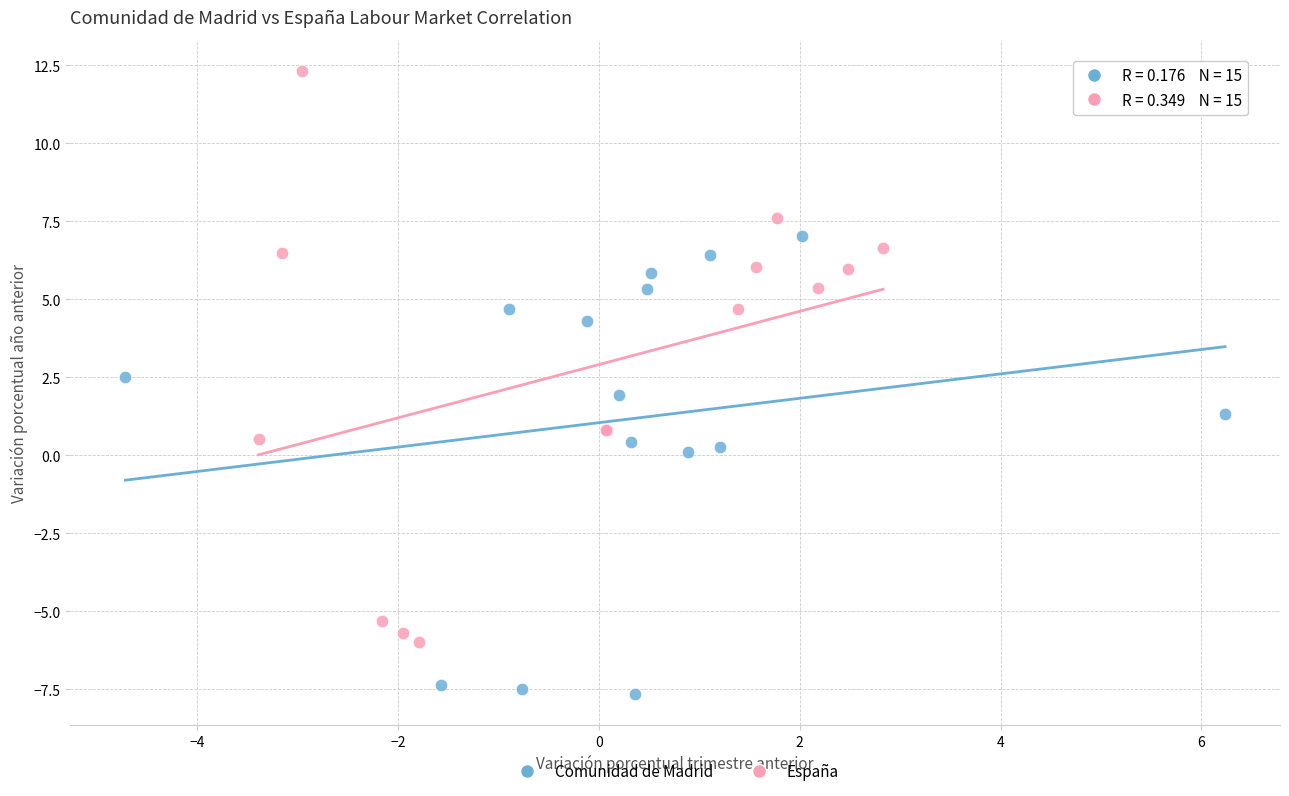

Which series has the widest spread of Y values?

España